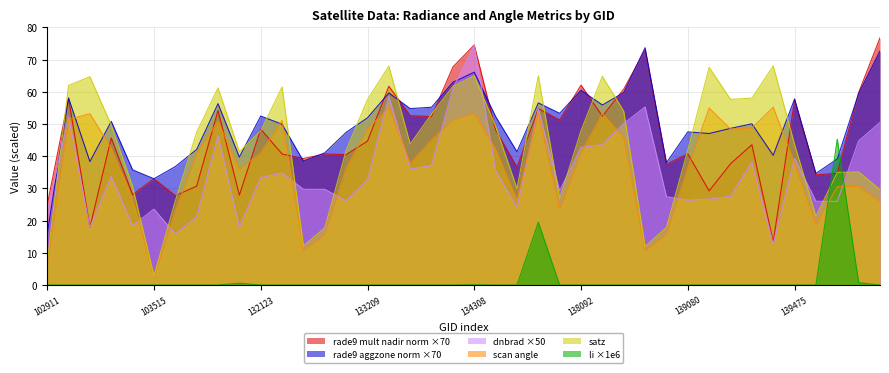

At which category does the chart reach its minimum across all series?

139094